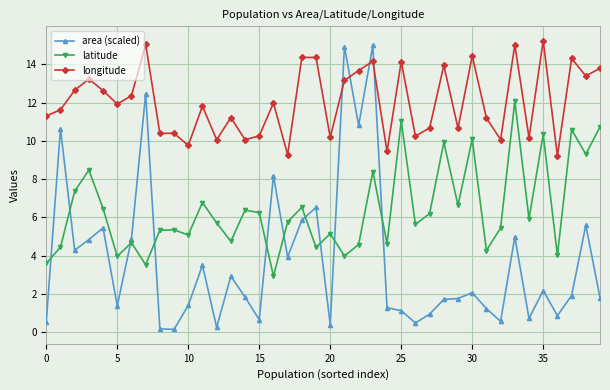

List the series in order of their overall mean, lowest first.

area (scaled), latitude, longitude